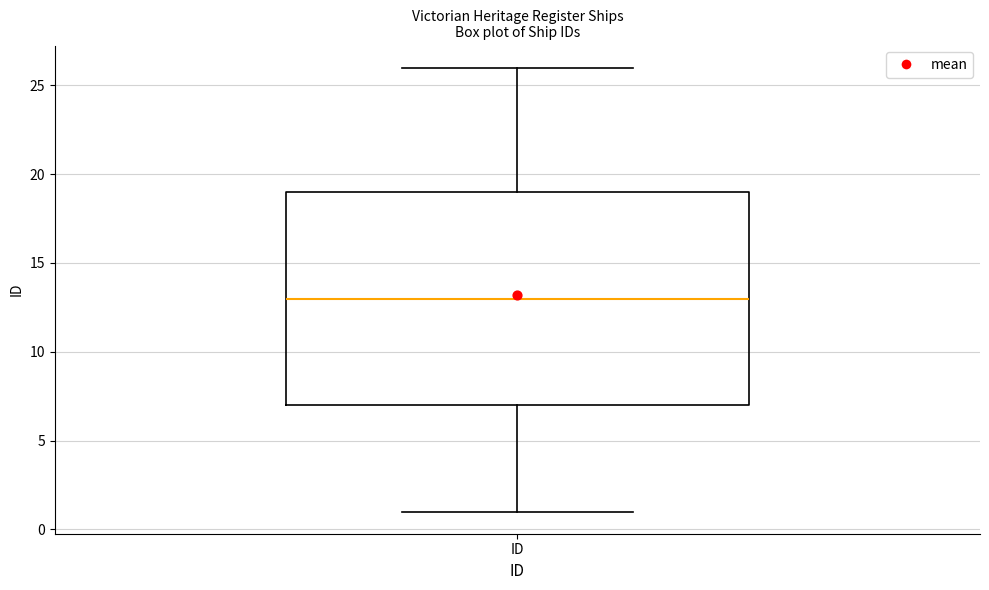

Read this box plot against the y-axis: the position of the median line, the range covered by the box, and the ends of both whiskers. The values are not printed on the chart, so give them approximately, as read against the axis.

median 13, box 7 to 19, whiskers 1 to 26